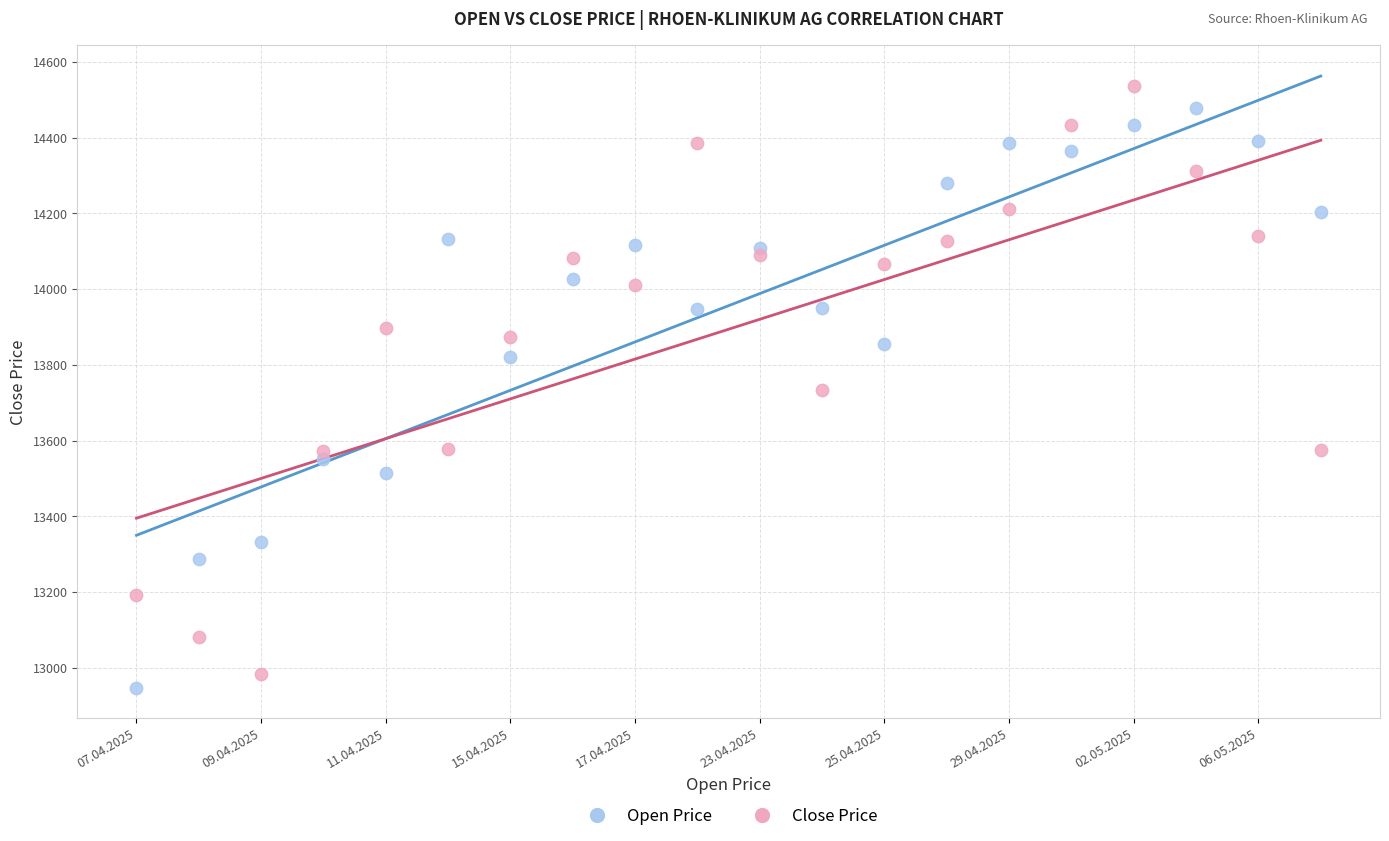

What are all the series names shown in the legend?

Open Price, Close Price